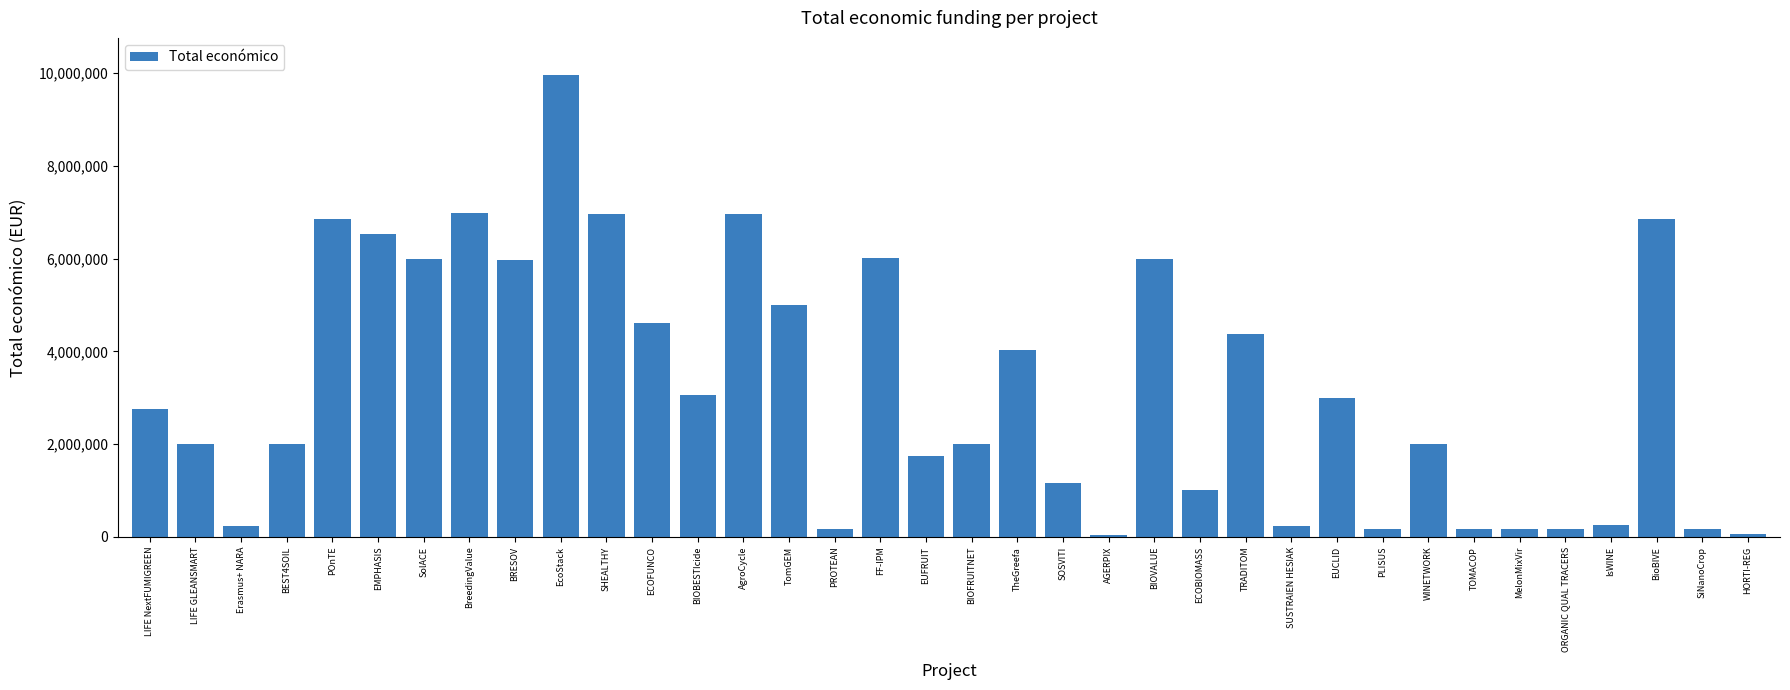

The chart shows a value of 172932 at PLISUS. True or false?

True